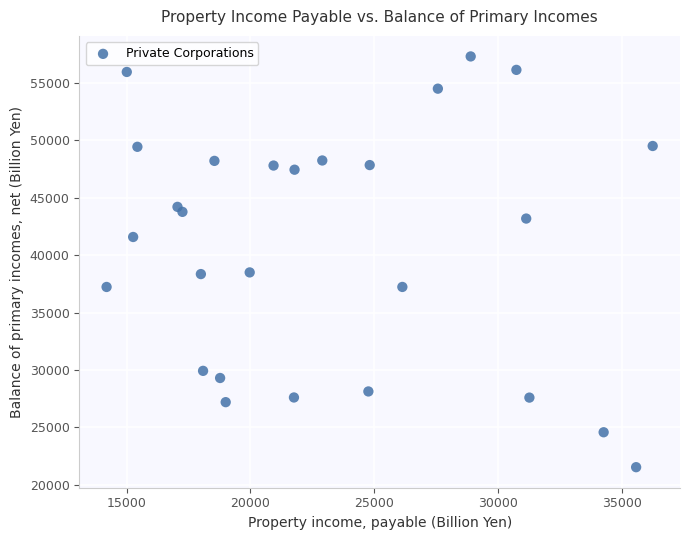

What is the range of Y values (max minus min)?

35762.9